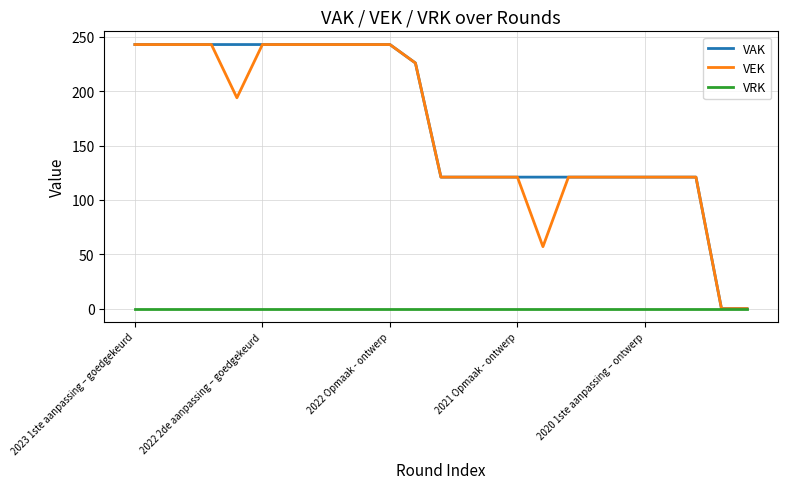

What is the highest value of the VEK series?

243